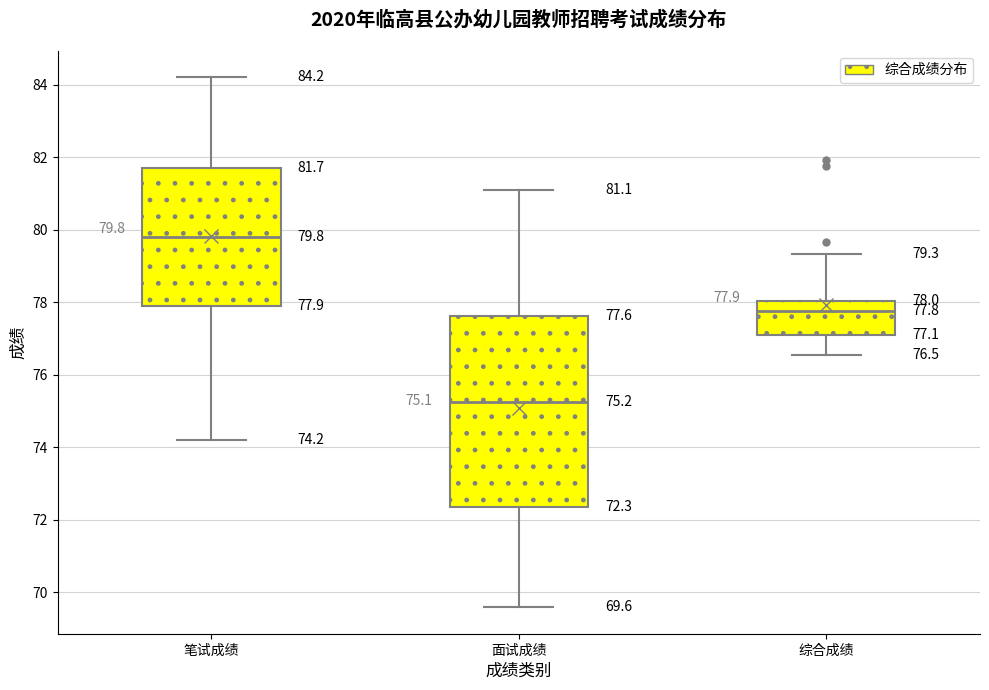

Which box has the highest median line?

笔试成绩